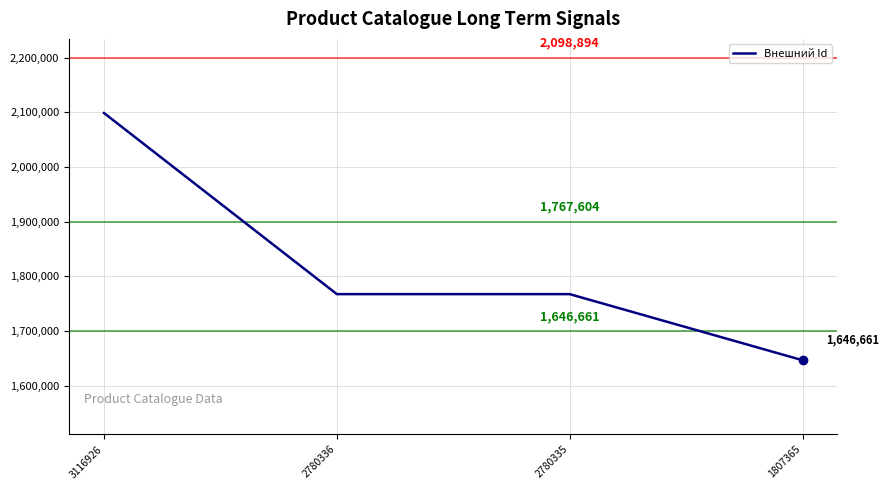

Rank the categories by value from highest to lowest.

3116926, 2780336, 2780335, 1807365